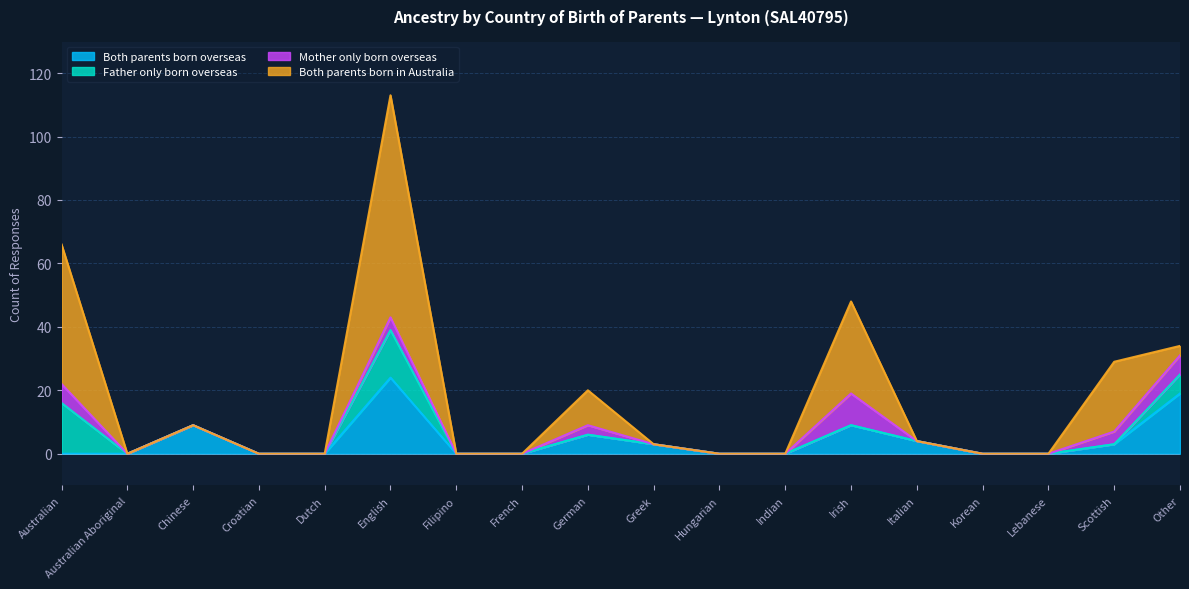

What is the label of the 11th point from the right?

French